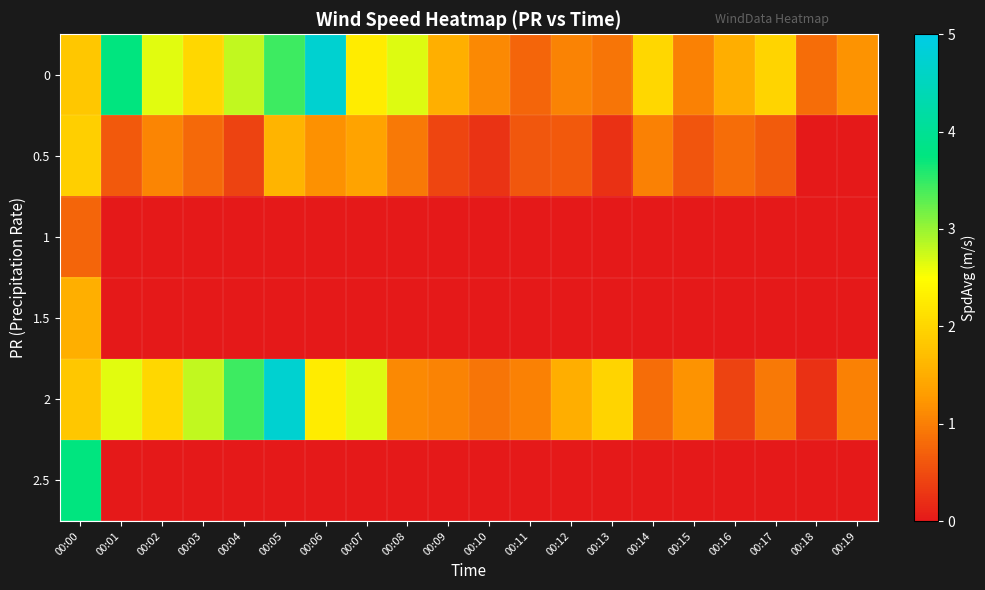

Reading left to right, what are all the values shown in this chart?

0: 00:00=1.8	00:01=3.7	00:02=2.7	00:03=2.0	00:04=2.8	00:05=3.5	00:06=4.7	00:07=2.3	00:08=2.7	00:09=1.5	00:10=1.1	00:11=0.8	00:12=1.0	00:13=0.9	00:14=2.0	00:15=1.0	00:16=1.5	00:17=2.0	00:18=0.8	00:19=1.2
0.5: 00:00=1.9	00:01=0.6	00:02=1.1	00:03=0.8	00:04=0.4	00:05=1.6	00:06=1.2	00:07=1.4	00:08=0.9	00:09=0.4	00:10=0.3	00:11=0.6	00:12=0.6	00:13=0.2	00:14=1.0	00:15=0.6	00:16=0.8	00:17=0.7	00:18=0.0	00:19=0.0
1: 00:00=0.8	00:01=0.0	00:02=0.0	00:03=0.0	00:04=0.0	00:05=0.0	00:06=0.0	00:07=0.0	00:08=0.0	00:09=0.0	00:10=0.0	00:11=0.0	00:12=0.0	00:13=0.0	00:14=0.0	00:15=0.0	00:16=0.0	00:17=0.0	00:18=0.0	00:19=0.0
1.5: 00:00=1.5	00:01=0.0	00:02=0.0	00:03=0.0	00:04=0.0	00:05=0.0	00:06=0.0	00:07=0.0	00:08=0.0	00:09=0.0	00:10=0.0	00:11=0.0	00:12=0.0	00:13=0.0	00:14=0.0	00:15=0.0	00:16=0.0	00:17=0.0	00:18=0.0	00:19=0.0
2: 00:00=1.8	00:01=2.7	00:02=2.0	00:03=2.8	00:04=3.5	00:05=4.7	00:06=2.3	00:07=2.7	00:08=1.1	00:09=1.0	00:10=0.9	00:11=1.0	00:12=1.5	00:13=2.0	00:14=0.8	00:15=1.2	00:16=0.4	00:17=0.9	00:18=0.2	00:19=1.0
2.5: 00:00=3.7	00:01=0.0	00:02=0.0	00:03=0.0	00:04=0.0	00:05=0.0	00:06=0.0	00:07=0.0	00:08=0.0	00:09=0.0	00:10=0.0	00:11=0.0	00:12=0.0	00:13=0.0	00:14=0.0	00:15=0.0	00:16=0.0	00:17=0.0	00:18=0.0	00:19=0.0